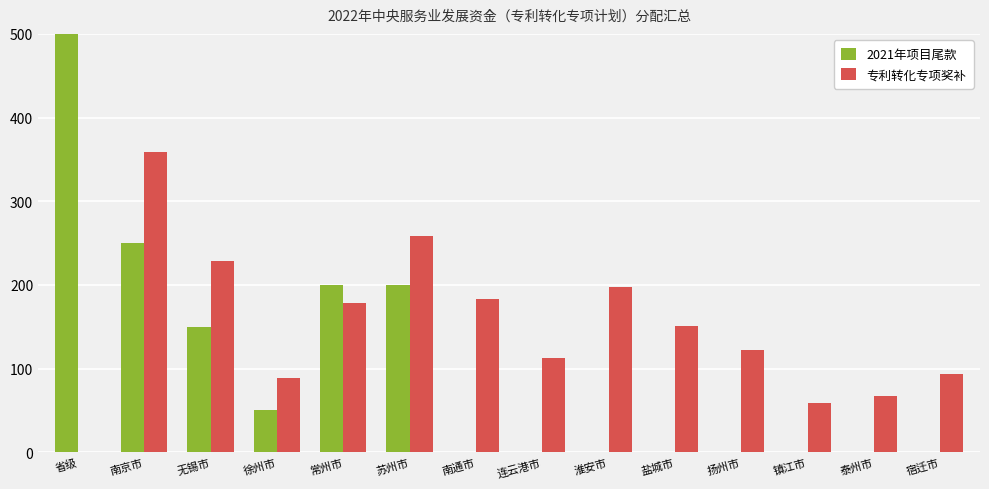

What is the difference between the second highest and second lowest values in the 2021年项目尾款 series?

250